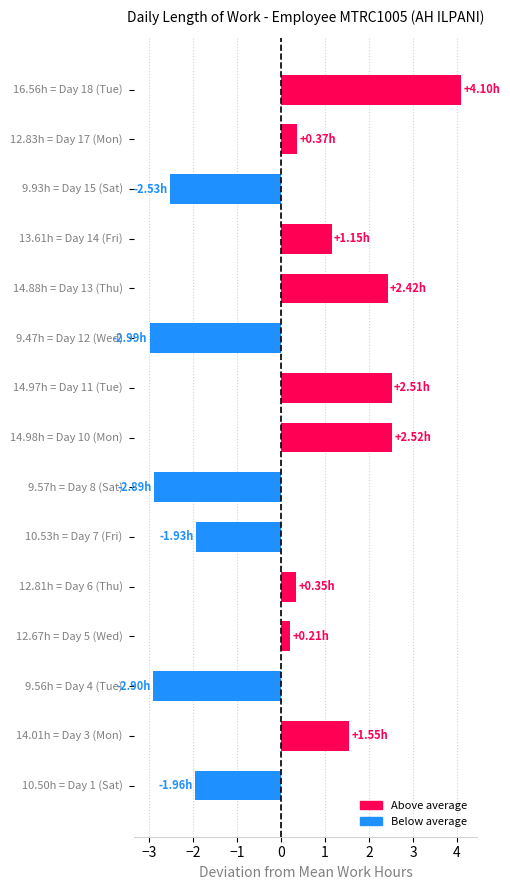

What is the difference between the maximum and minimum values?

7.1